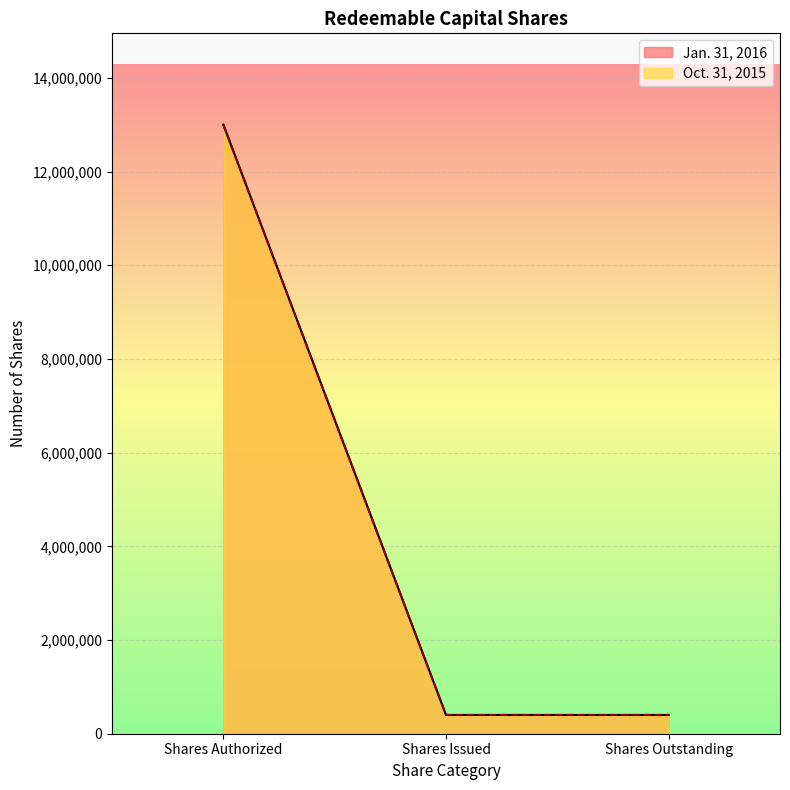

Which series has the widest spread of values?

Jan. 31, 2016